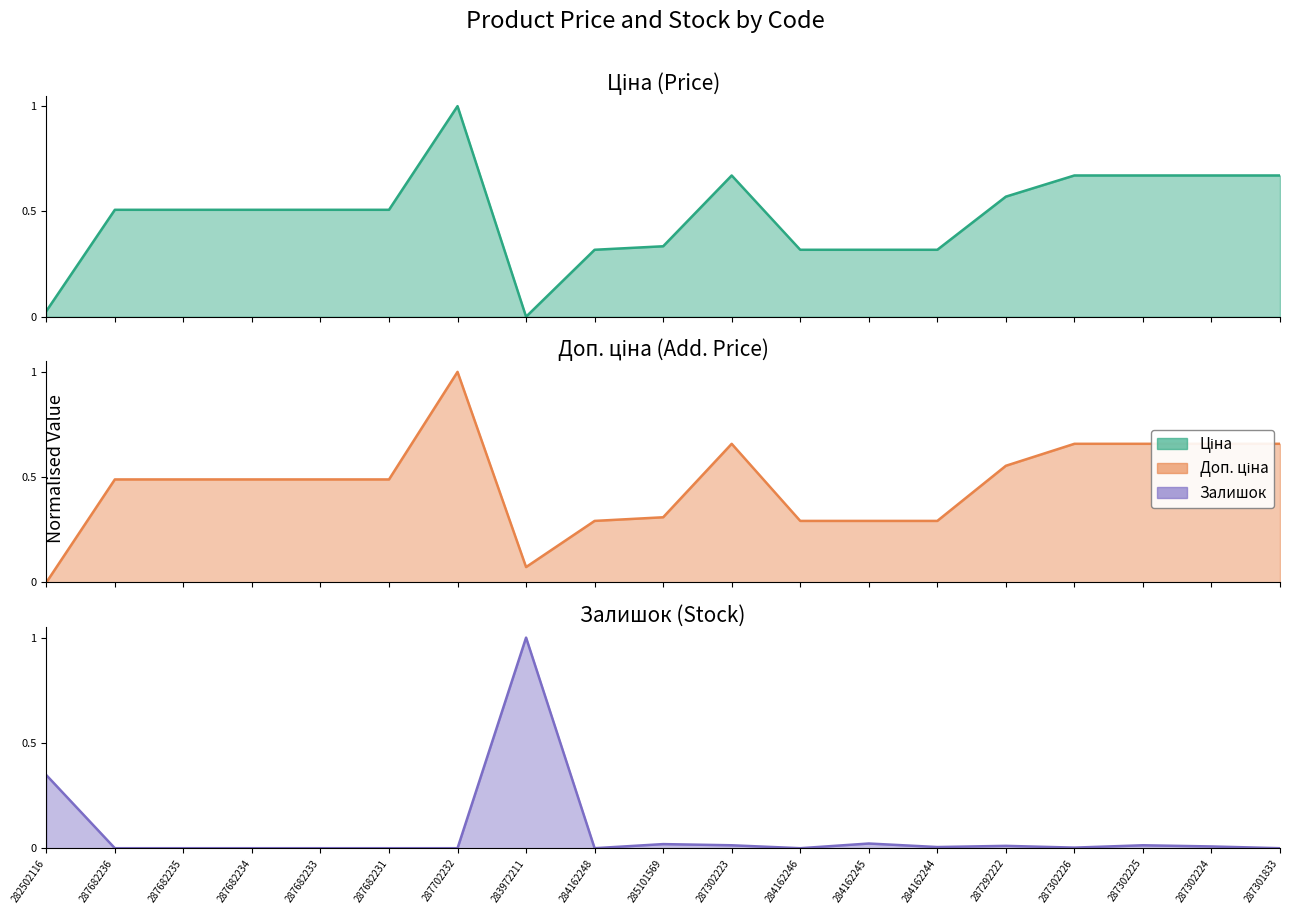

What is the approximate value of Ціна at 284162248?

0.3